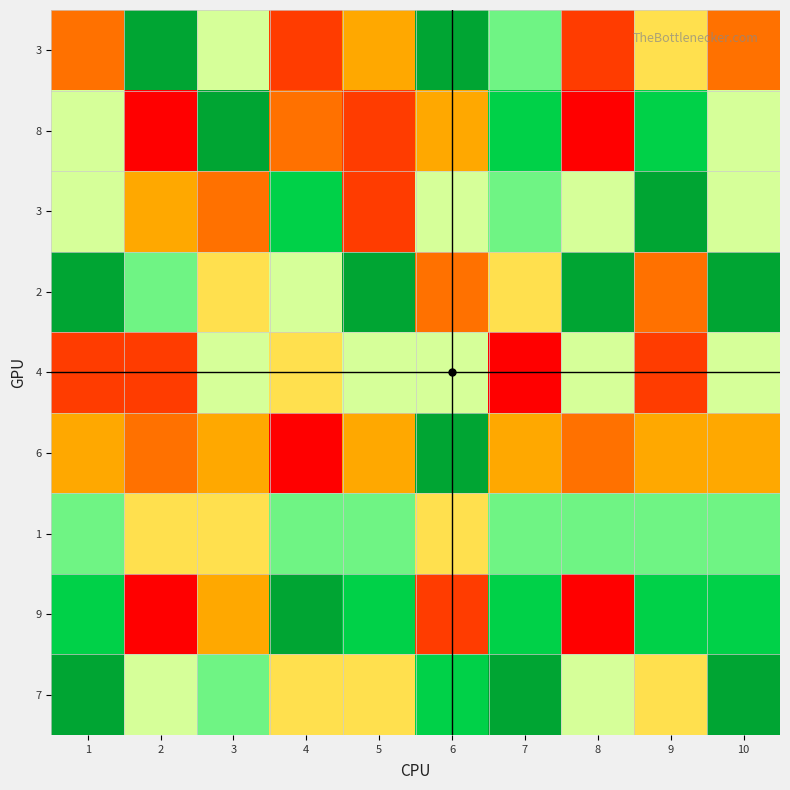

At how many categories does at least one series exceed 3?

10